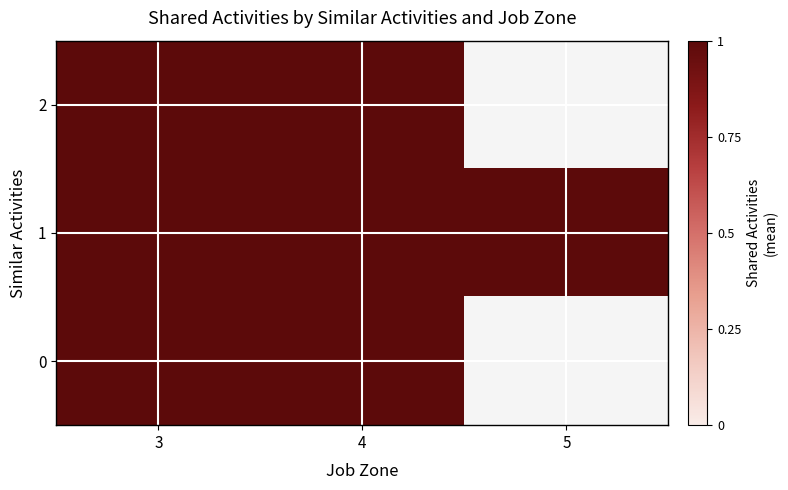

At 3, list the series in order from largest to smallest.

0, 1, 2